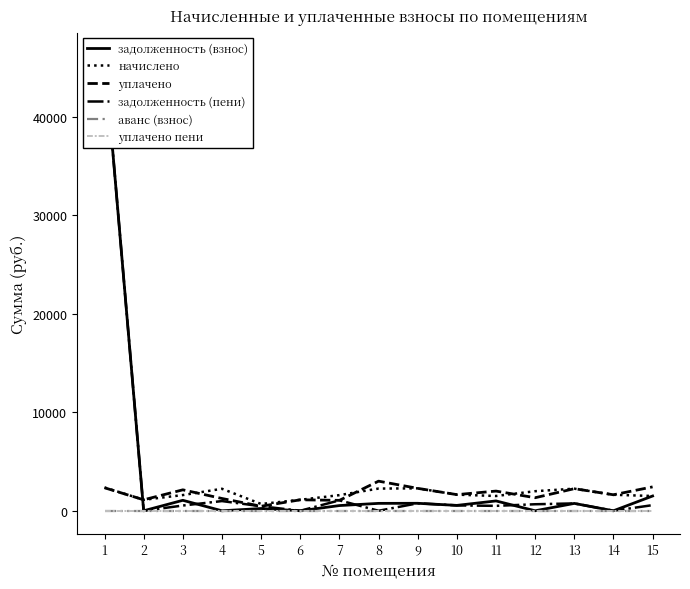

How many positive values does the задолженность (пени) series have?

11